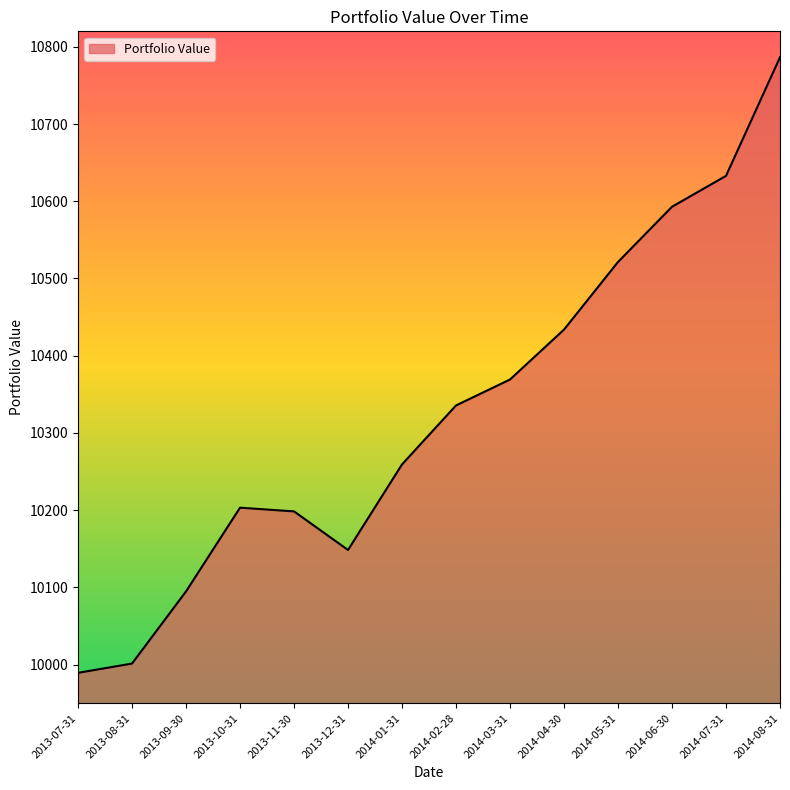

What is the difference between the values at 2014-04-30 and 2014-01-31?

174.6